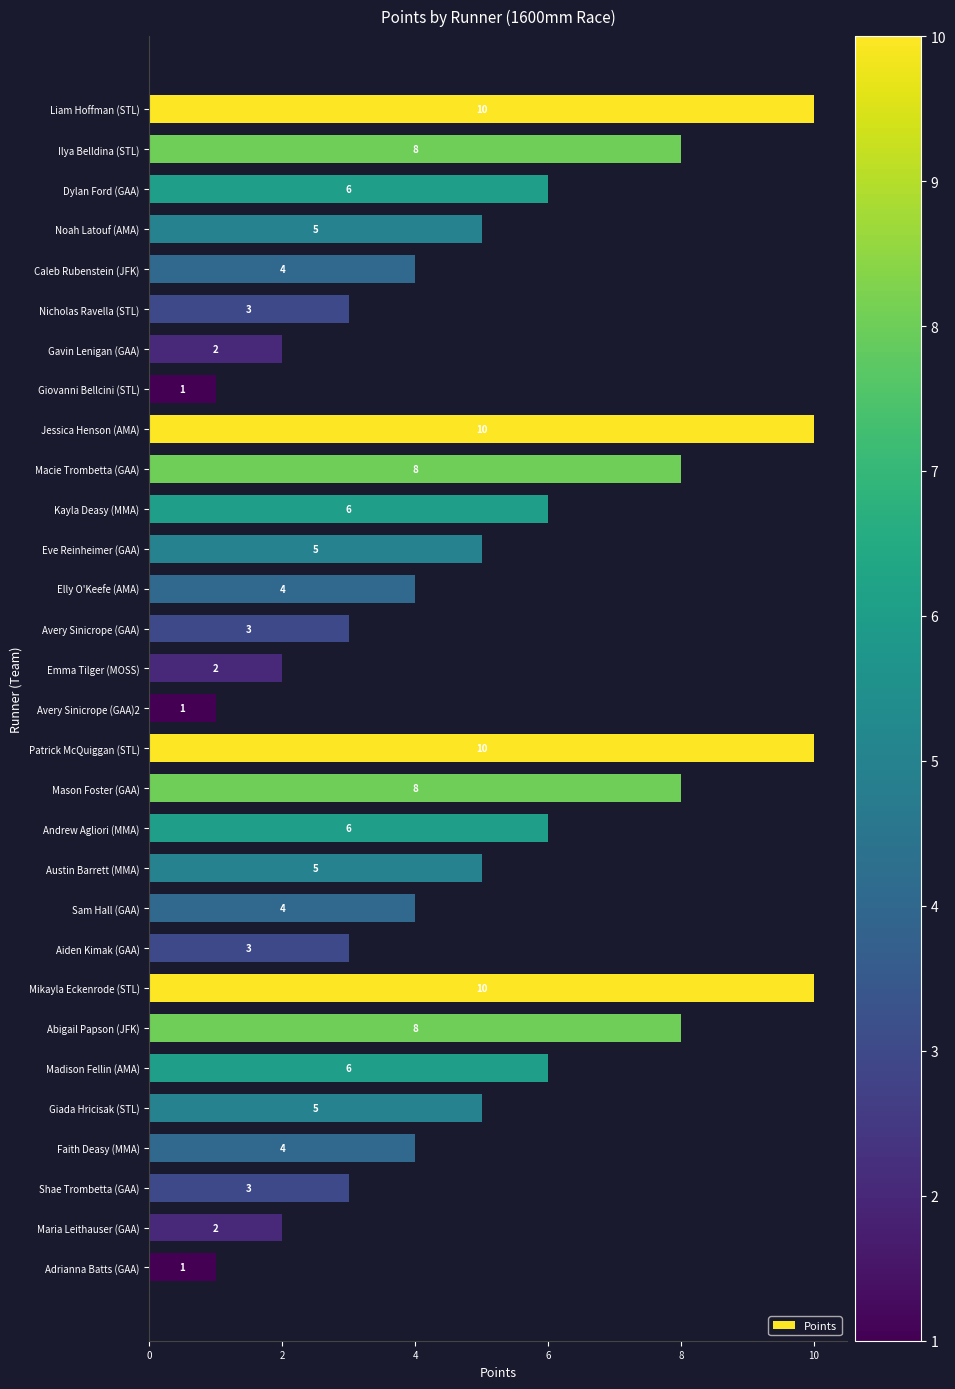

What is the greatest value displayed?

10